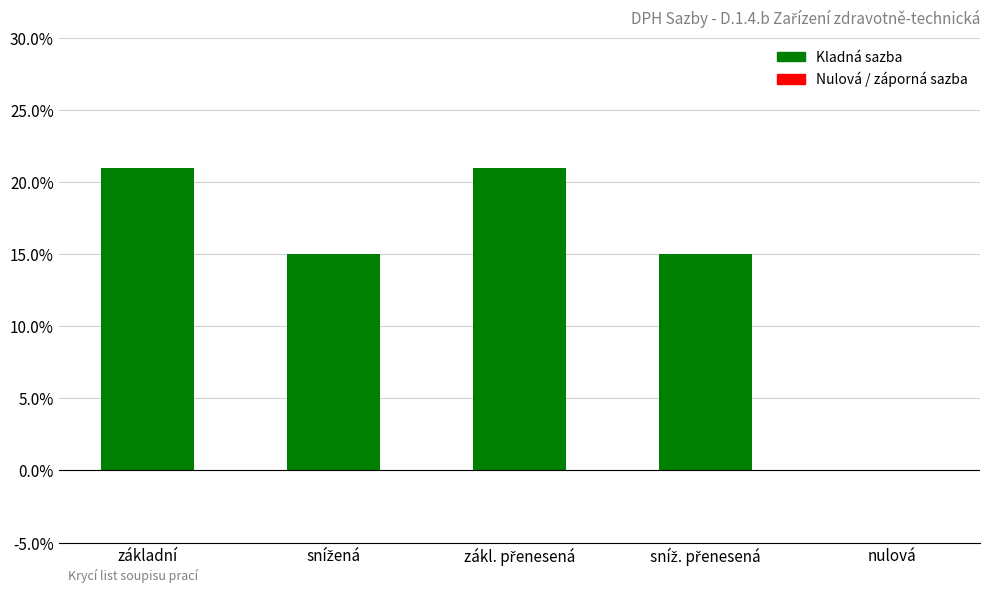

Which category has the highest value across all series?

základní